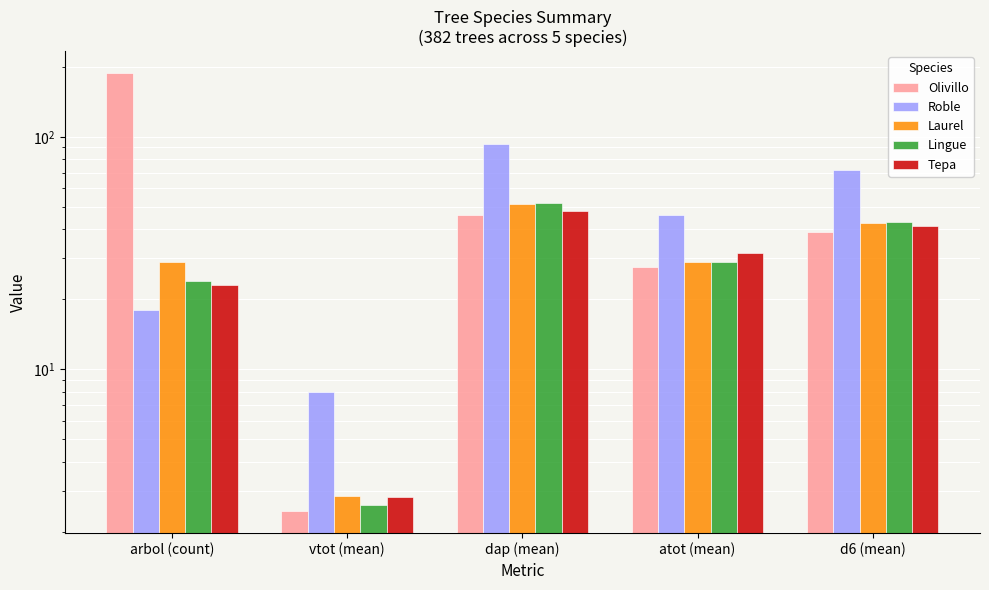

What is the minimum value shown in the chart?

2.5